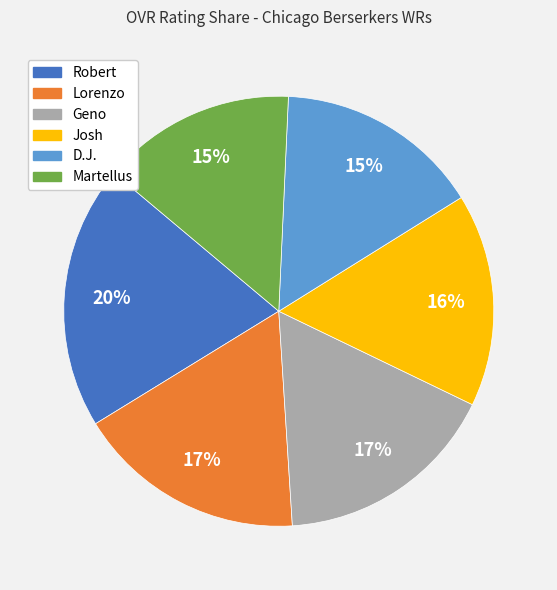

Does Josh account for over 50% of the chart?

No